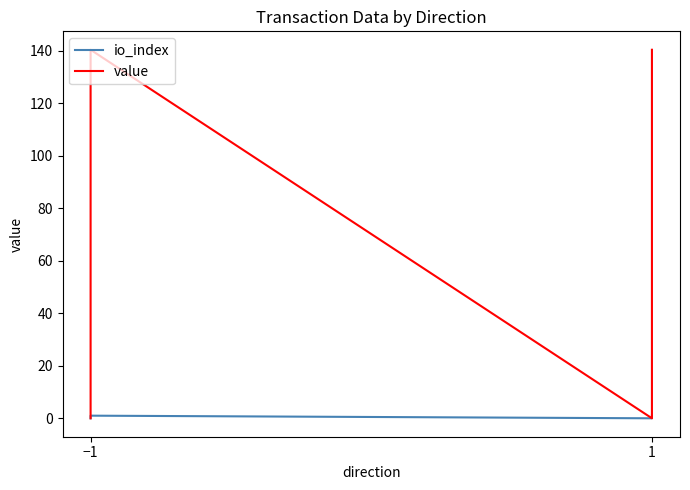

What is the difference between the maximum and second lowest values in the io_index series?

1.0